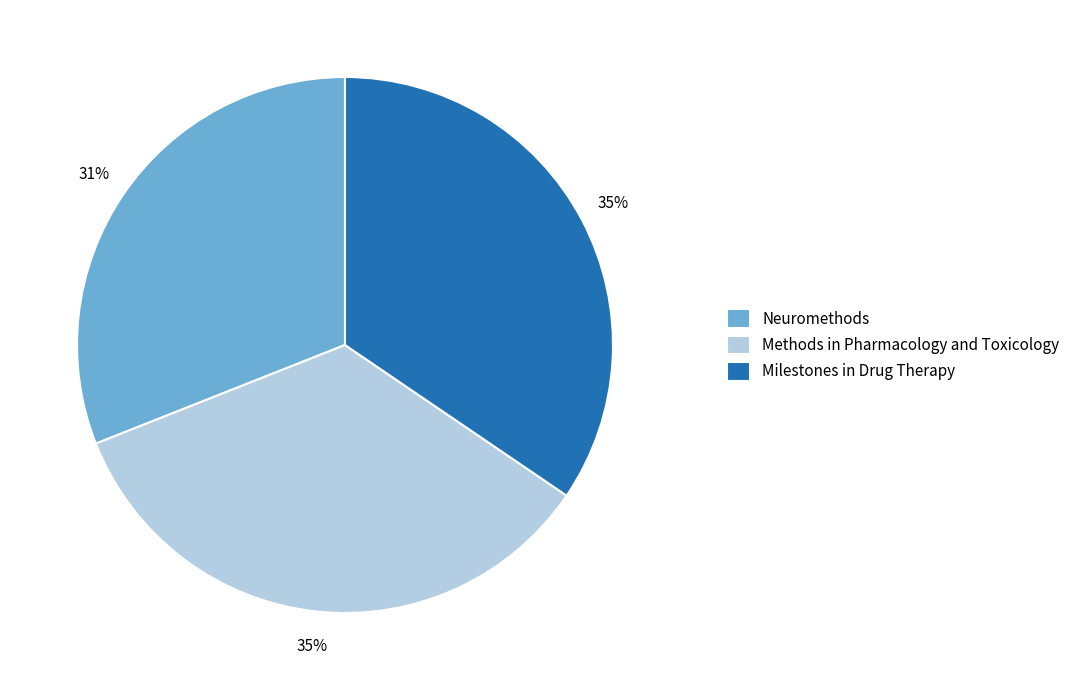

Which category has the smallest portion of the pie?

Neuromethods